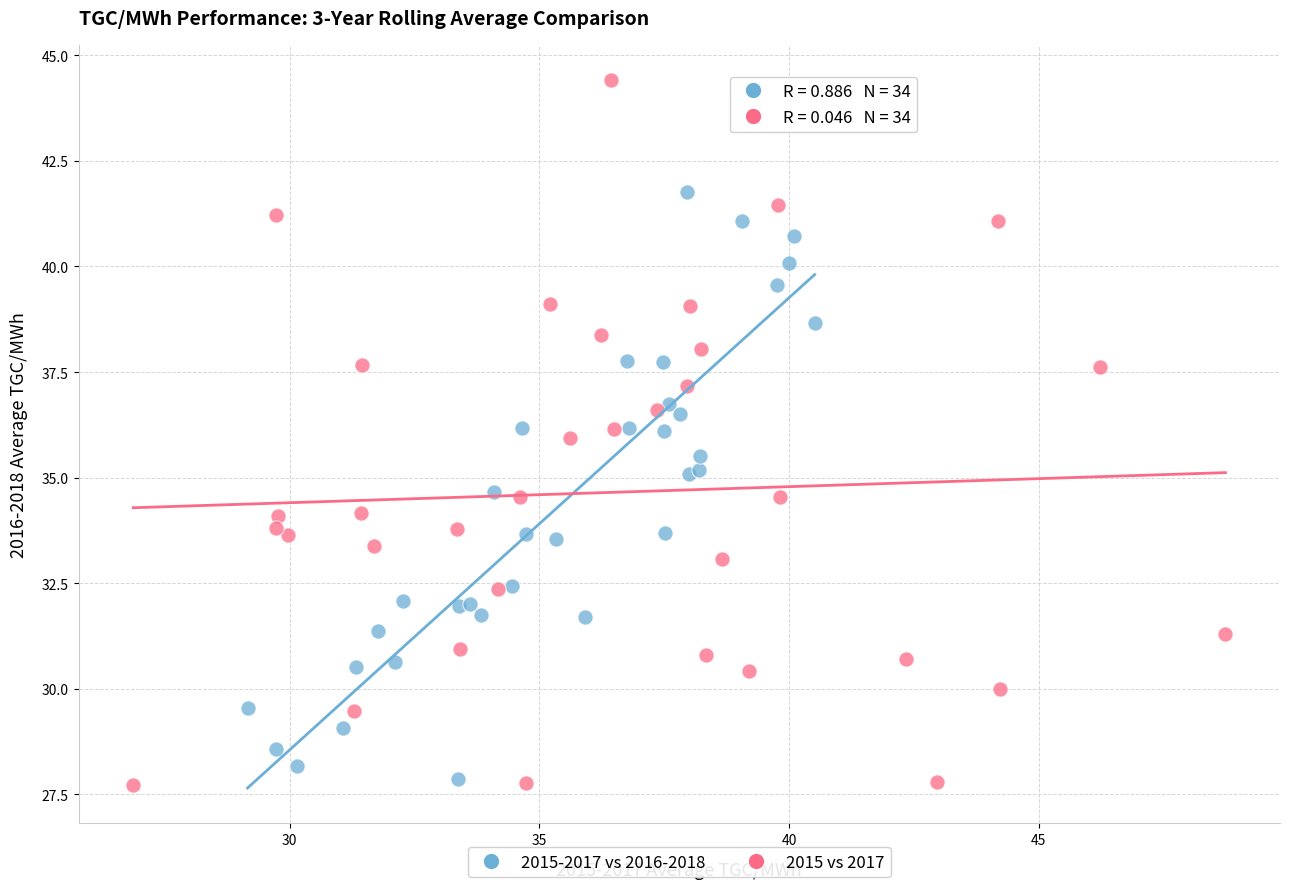

Which series contains the highest Y value?

2015 vs 2017